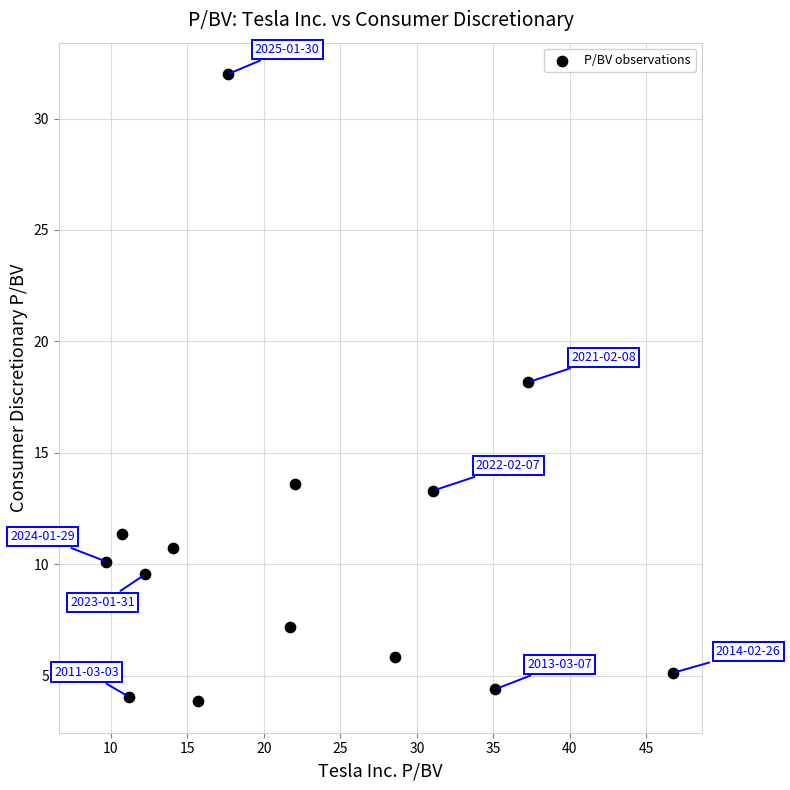

What is the range of X values (max minus min)?

38.2